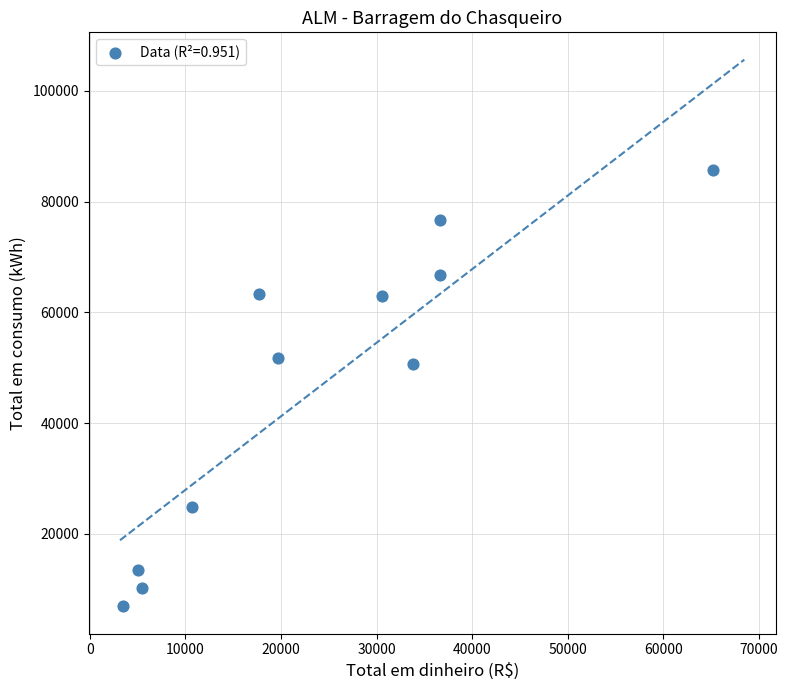

What is the average Y value?

46680